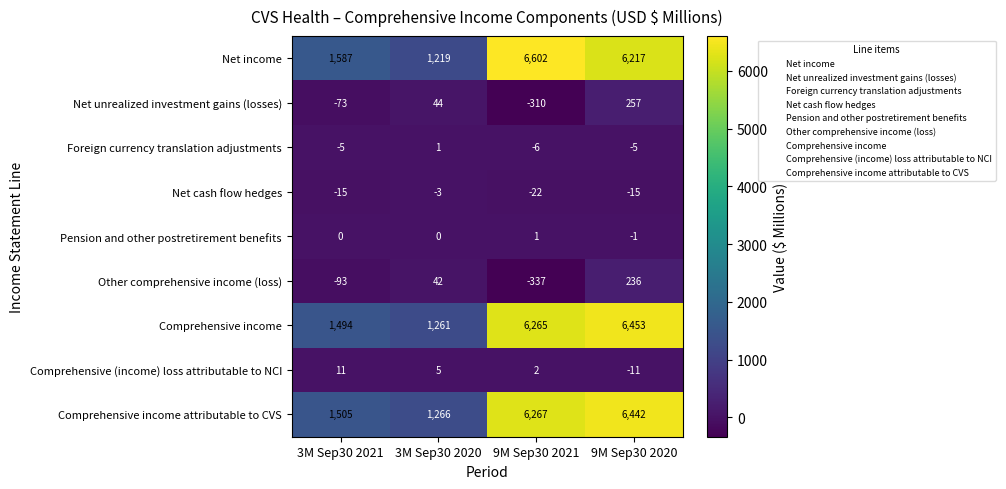

The value of Comprehensive income attributable to CVS at 3M Sep30 2021 is 1505. True or false?

True